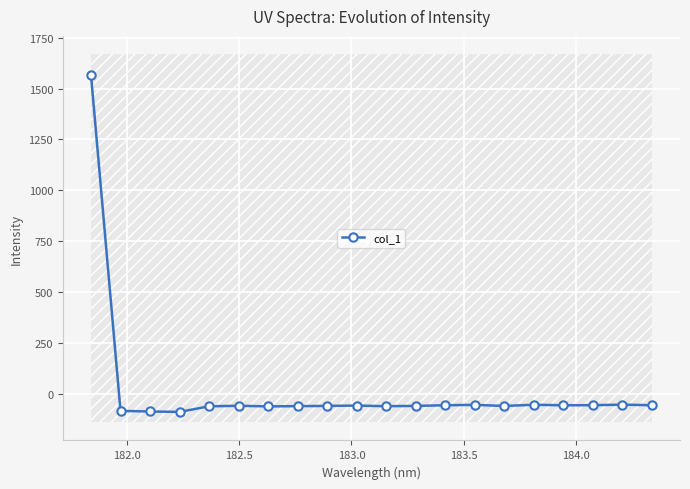

Reading right to left, list all the values displayed in this chart.

-57.0	-54.3	-56.9	-57.3	-54.8	-60.7	-55.3	-57.1	-60.4	-61.9	-58.8	-60.4	-61.6	-62.8	-59.8	-62.4	-89.9	-87.9	-84.9	1569.1